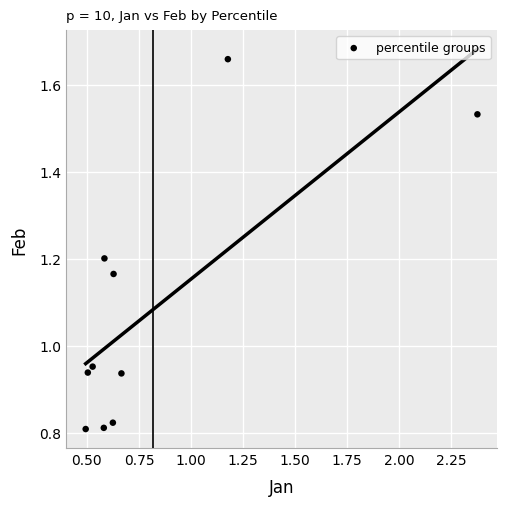

What is the range of X values (max minus min)?

1.9